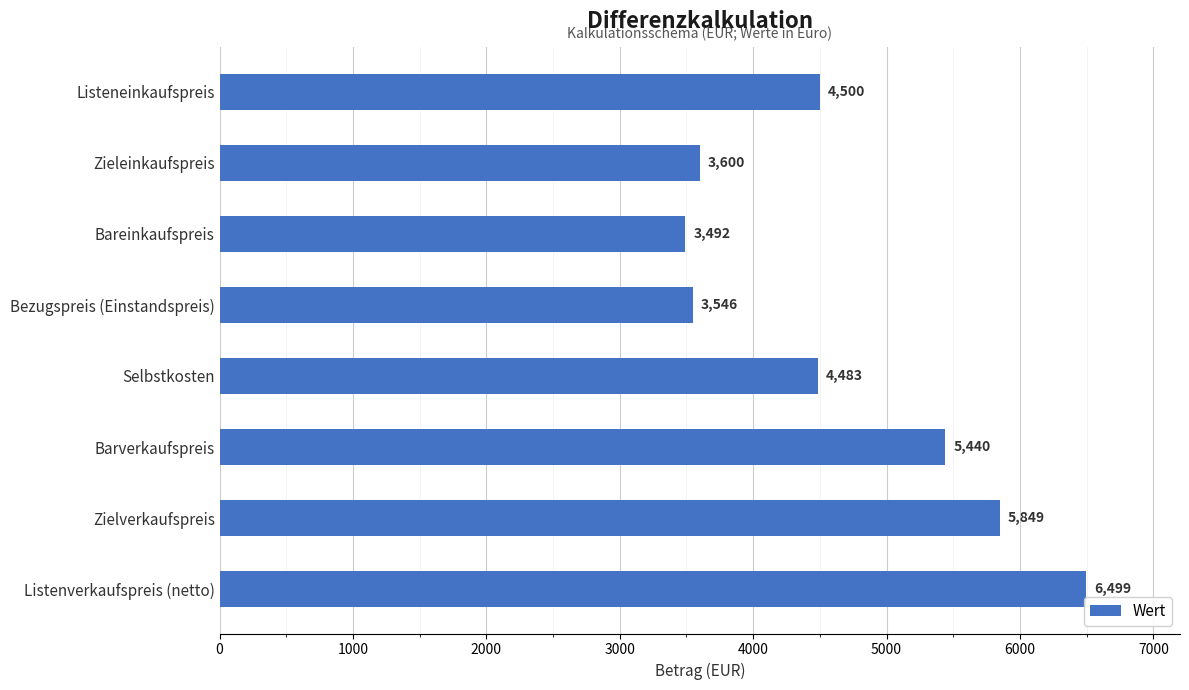

What value does the data have at Barverkaufspreis?

5439.7